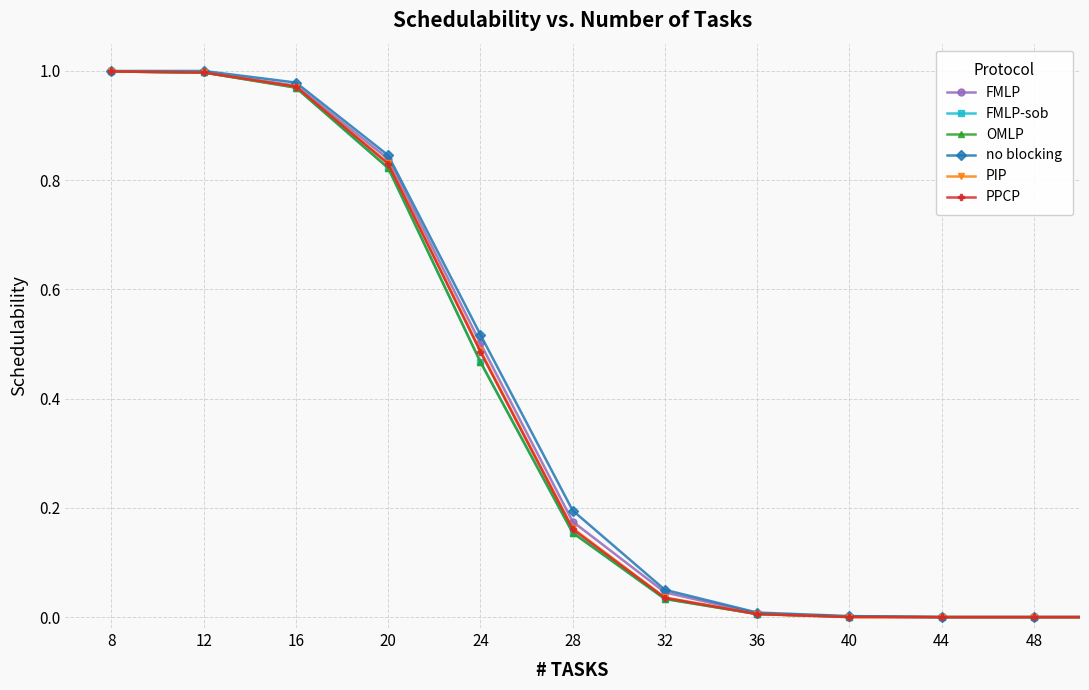

True or false: OMLP has more than 0 points higher than both neighbors.

False